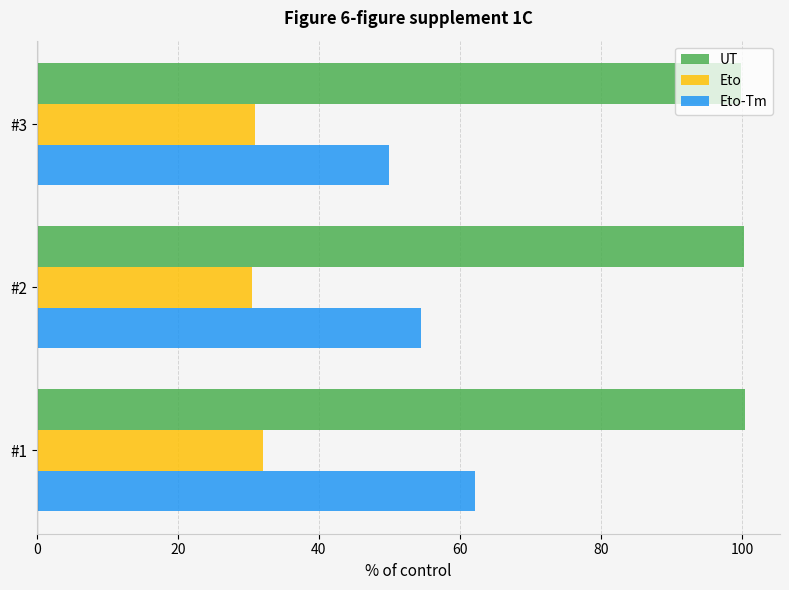

Rank the series by their maximum value, from highest to lowest.

UT, Eto-Tm, Eto